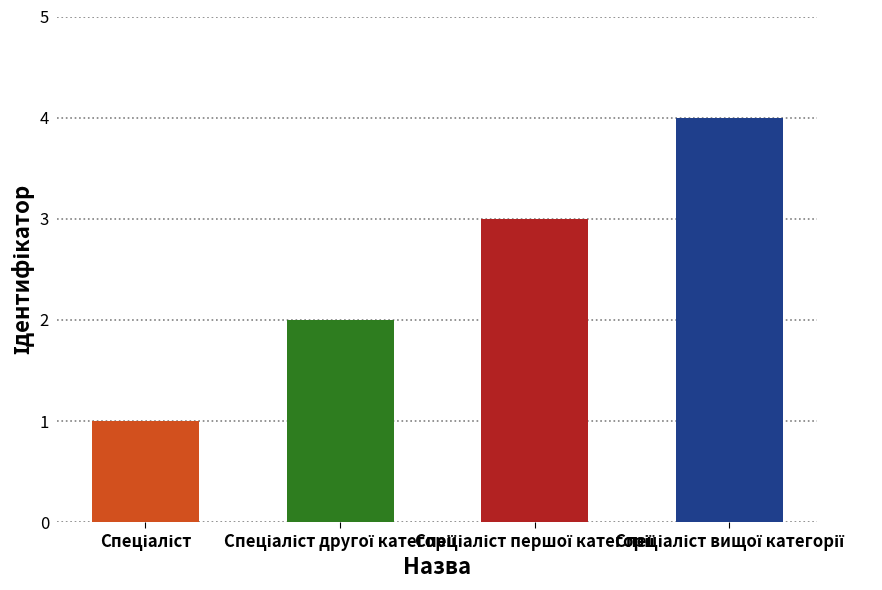

What is the smallest value displayed?

1